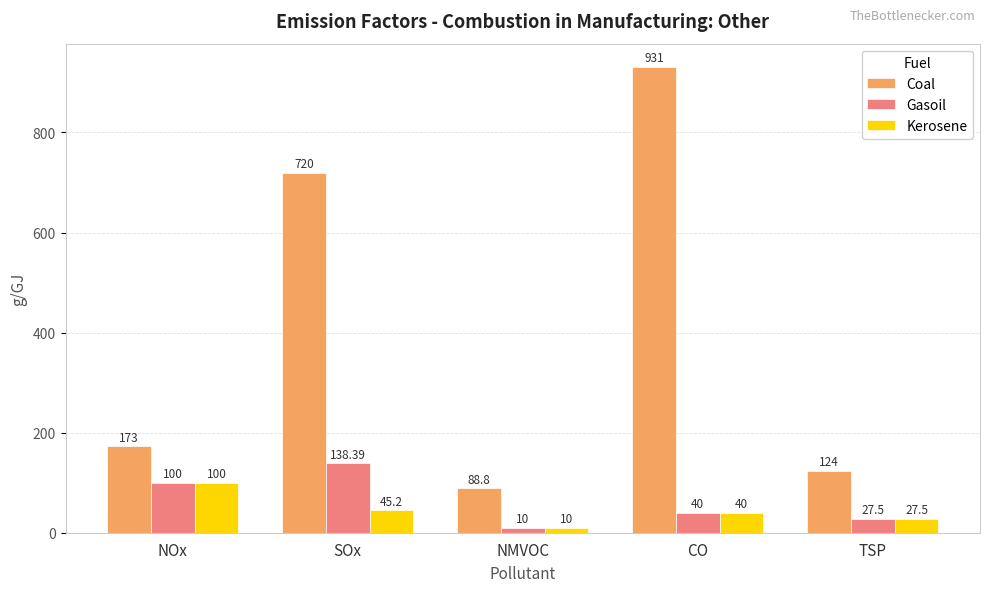

Count the number of data series in this chart.

3